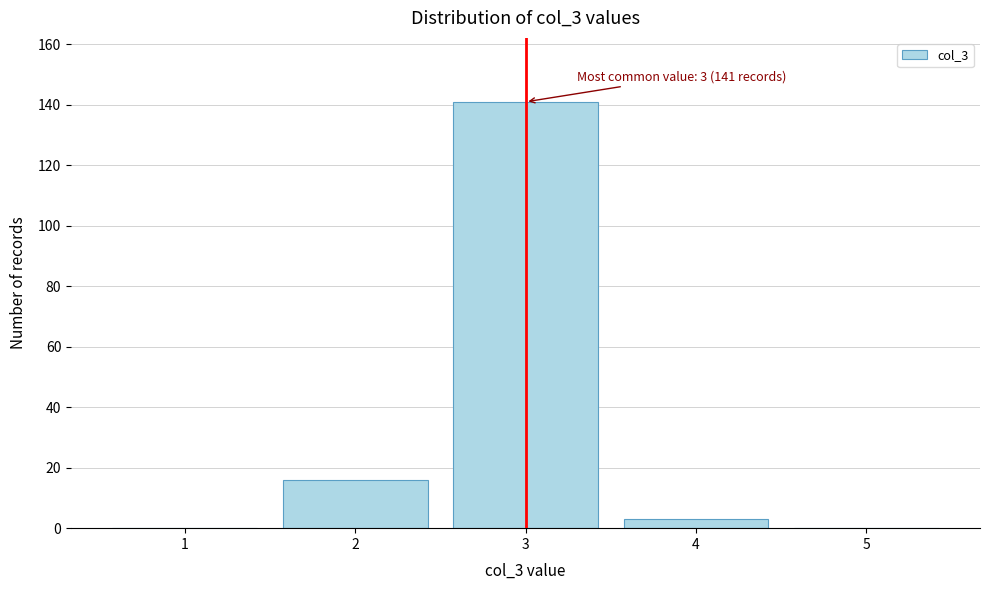

Reading right to left, extract all data points from this chart.

5=0	4=3	3=141	2=16	1=0